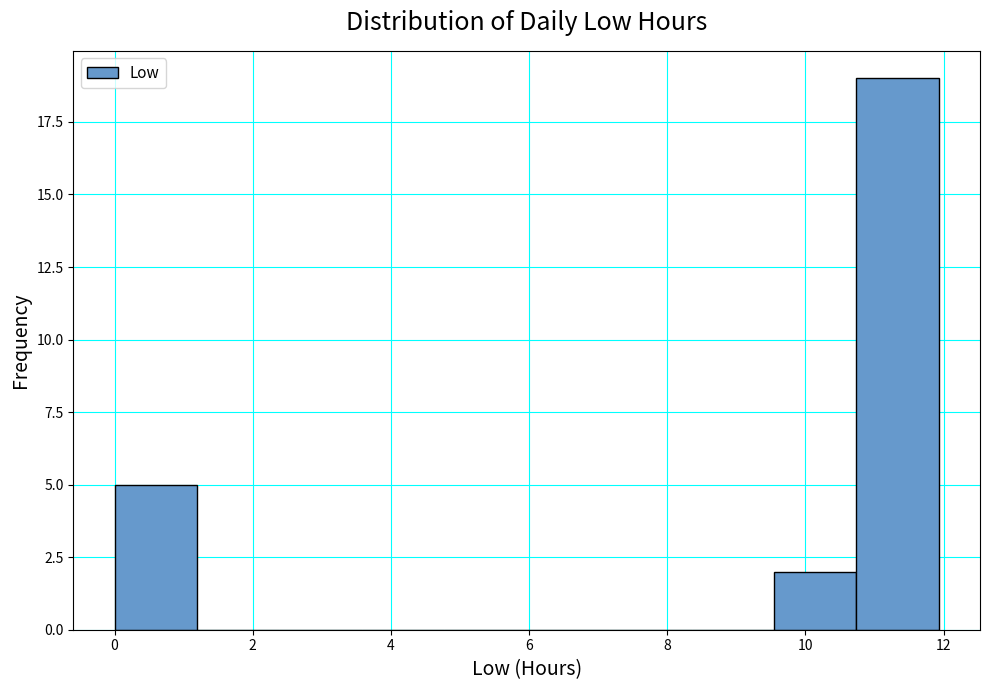

How tall is the bar that spans 0.0 to 1.2 on the x-axis? Neither the bar edges nor the heights are printed on the chart, so give them approximately, as read against the axes.

5